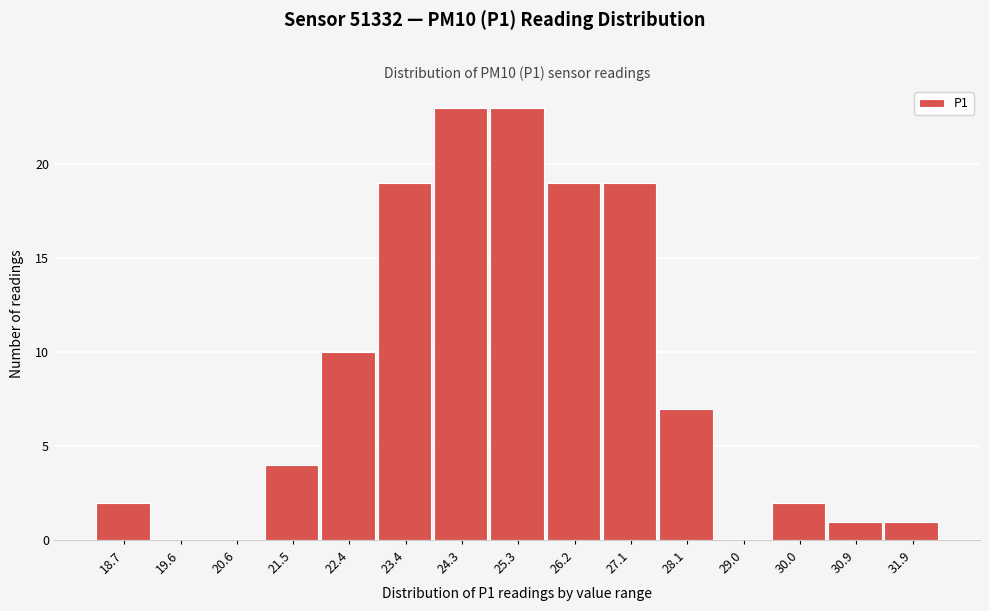

What is the change in value from 19.6 to 27.1?

+19